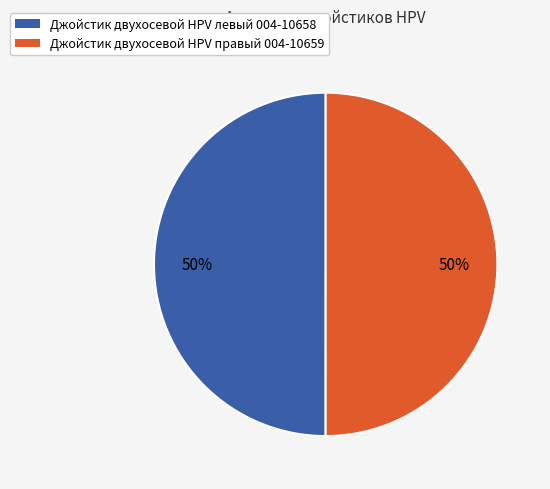

To the nearest percent, what is the combined percentage of Джойстик двухосевой HPV правый 004-10659 and Джойстик двухосевой HPV левый 004-10658?

100%